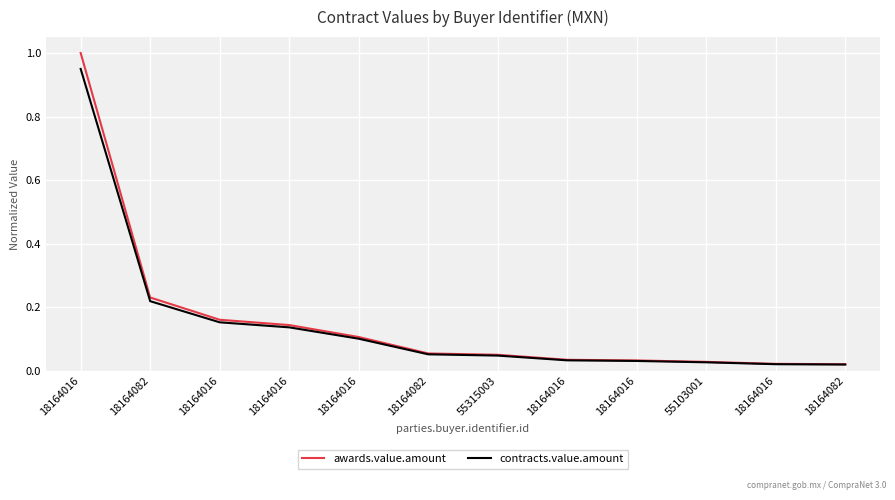

What are all the series names shown in the legend?

awards.value.amount, contracts.value.amount